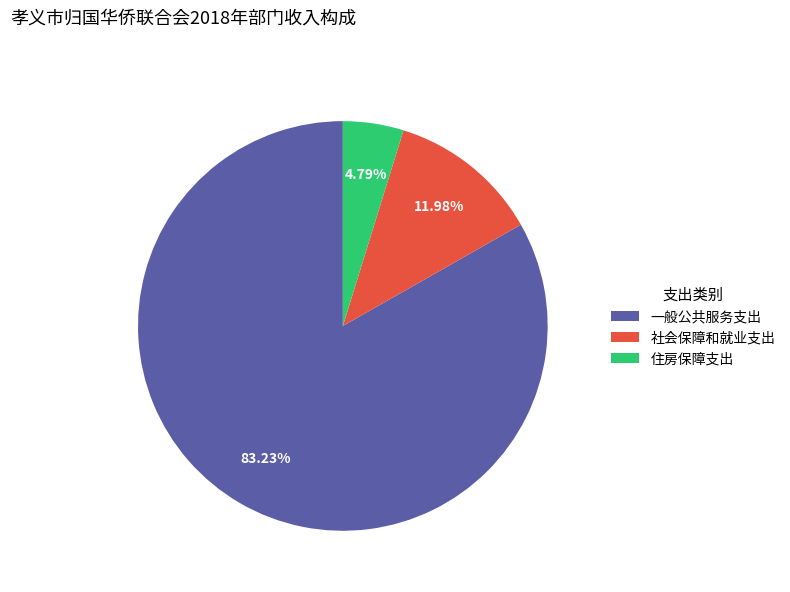

Which slice represents more than half of the pie?

一般公共服务支出